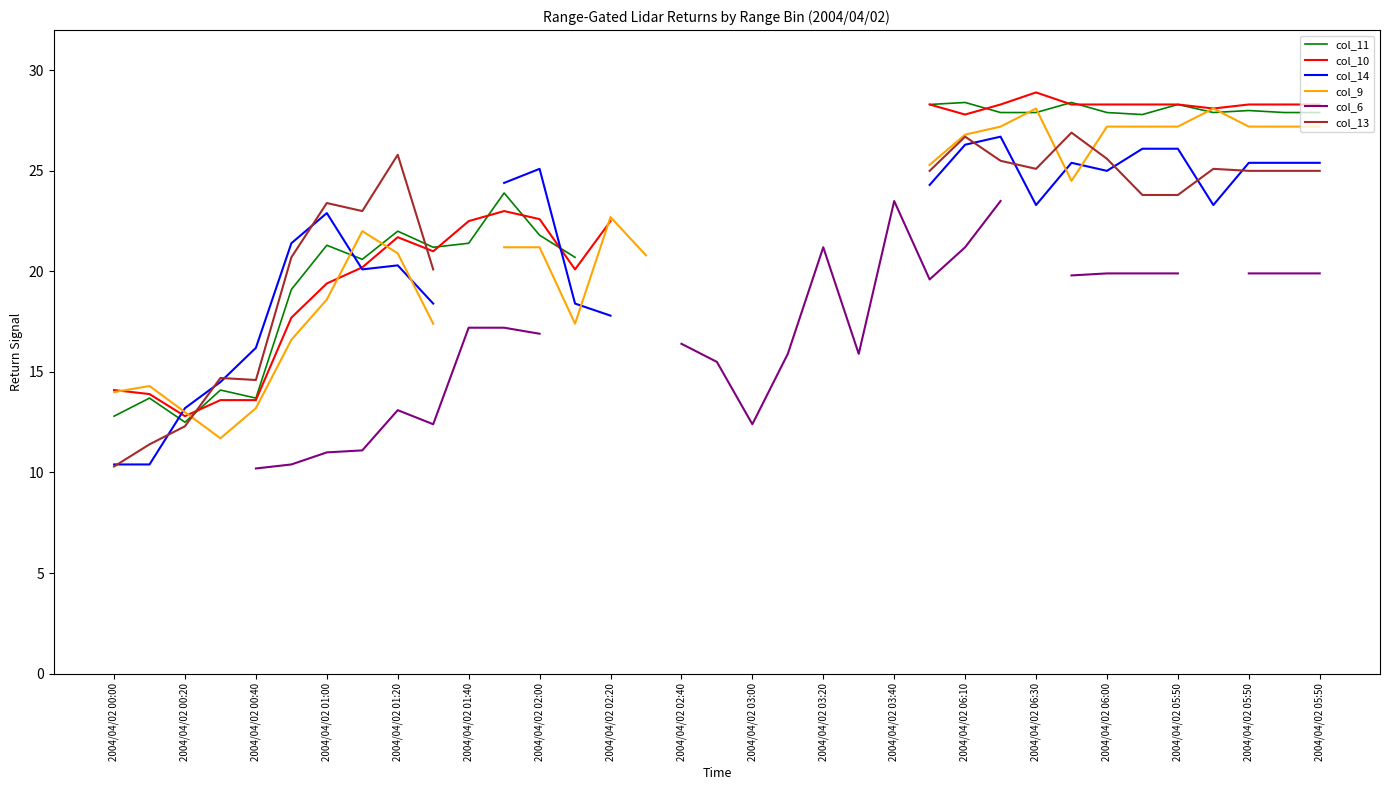

Which series has the largest range (max minus min)?

col_13